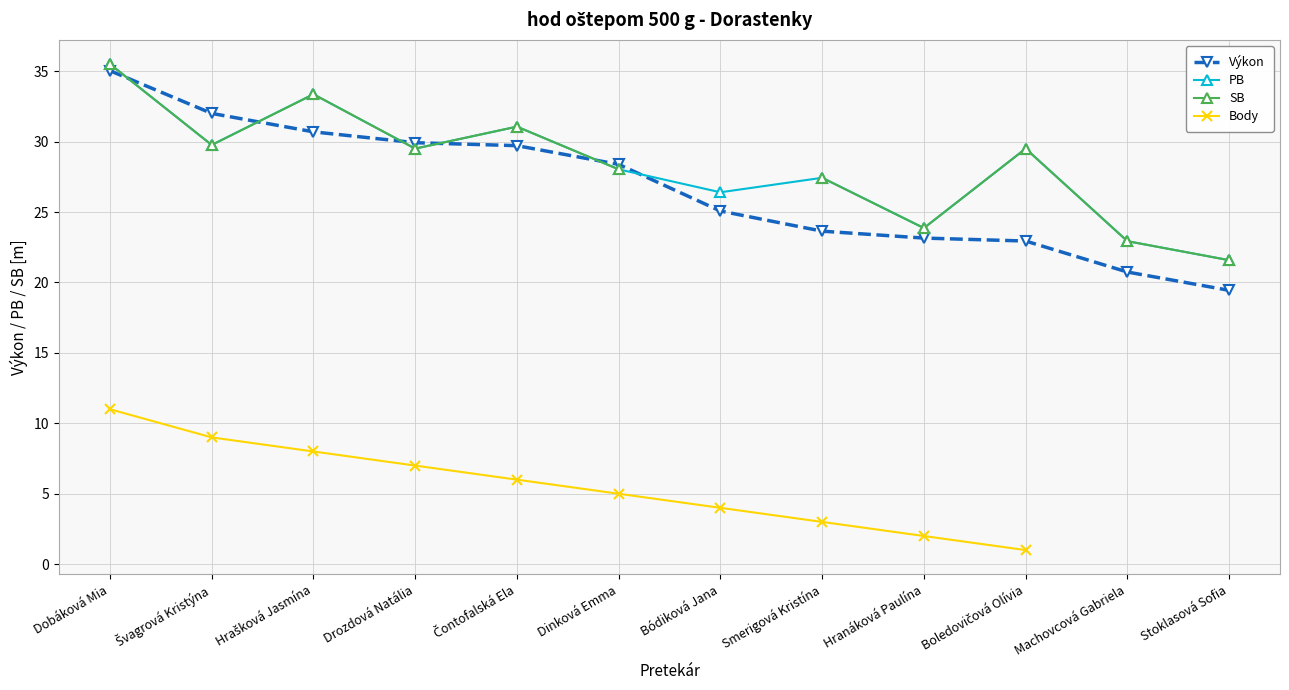

Which category has the highest value in the Výkon series?

Dobáková Mia